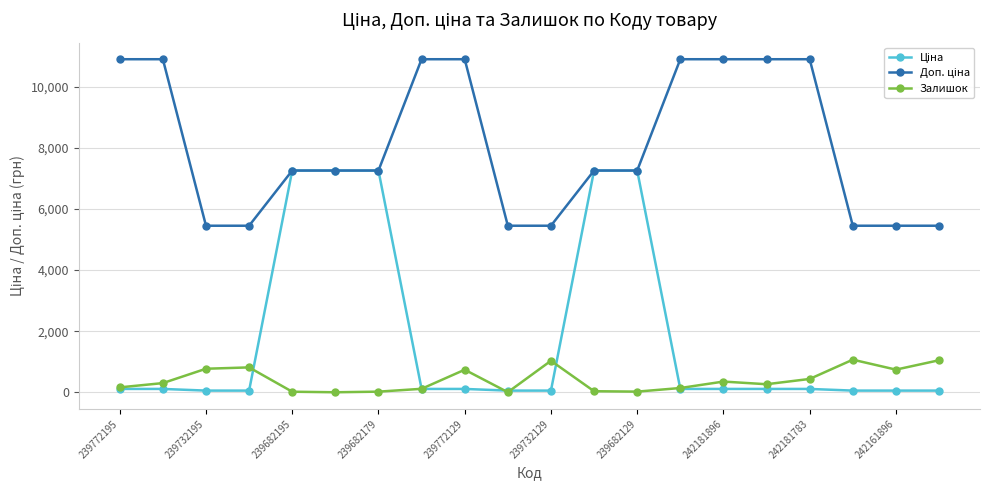

What is the highest value of the Залишок series?

1067.0